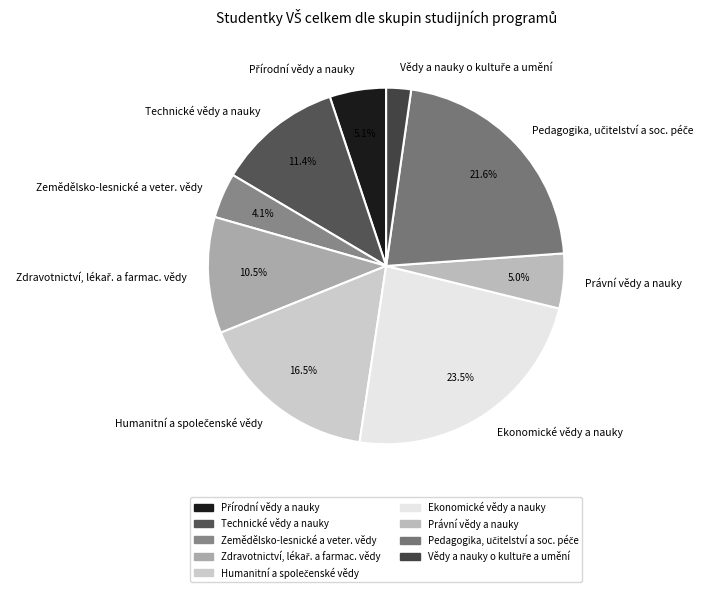

Does any single category account for the majority?

No